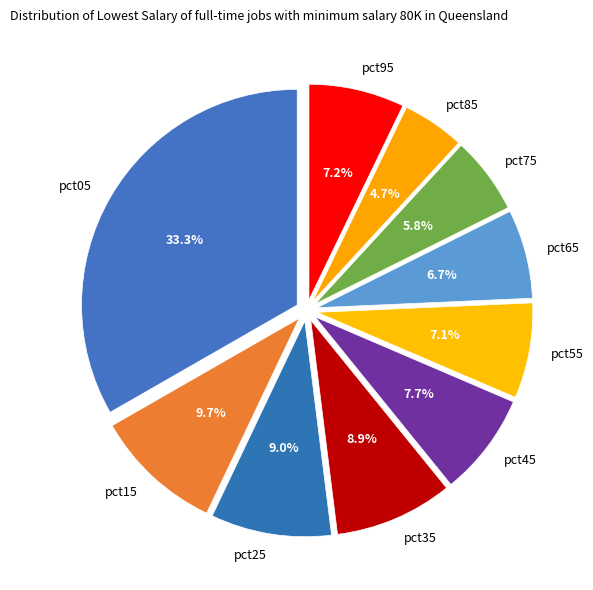

Which category has the smallest portion of the pie?

pct85